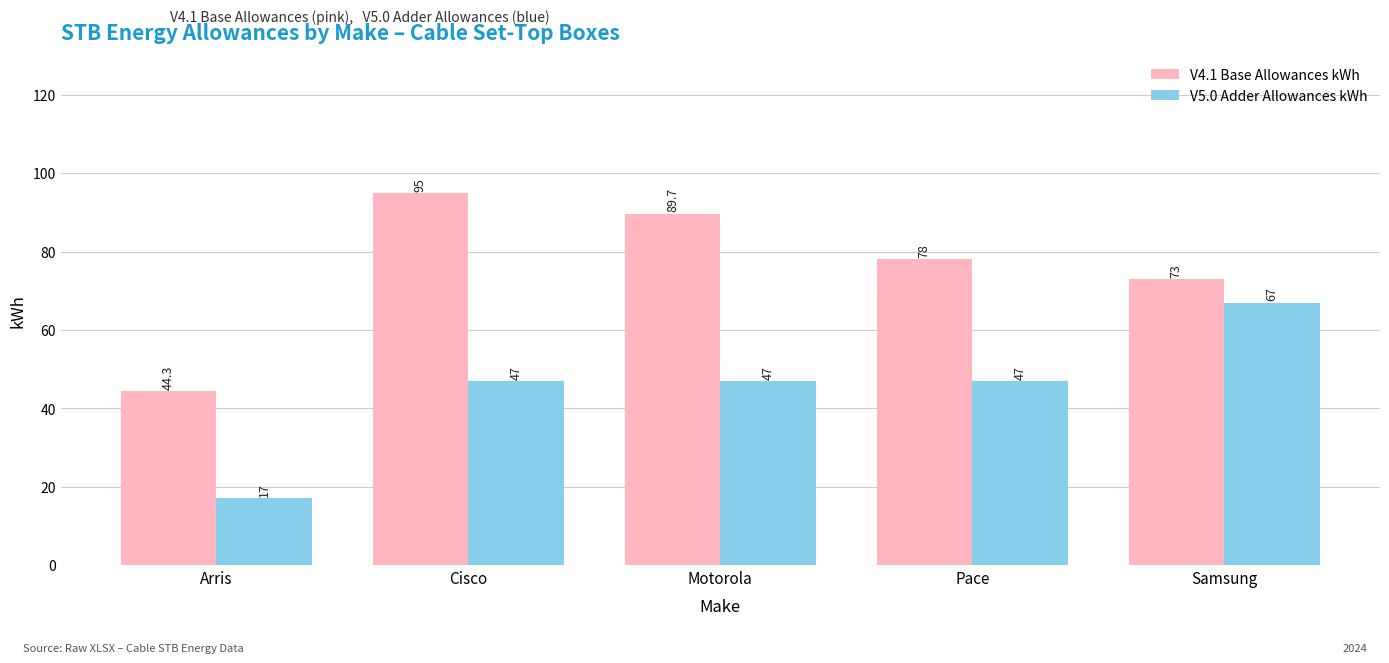

Between Arris and Pace, which series saw the biggest shift?

V4.1 Base Allowances kWh